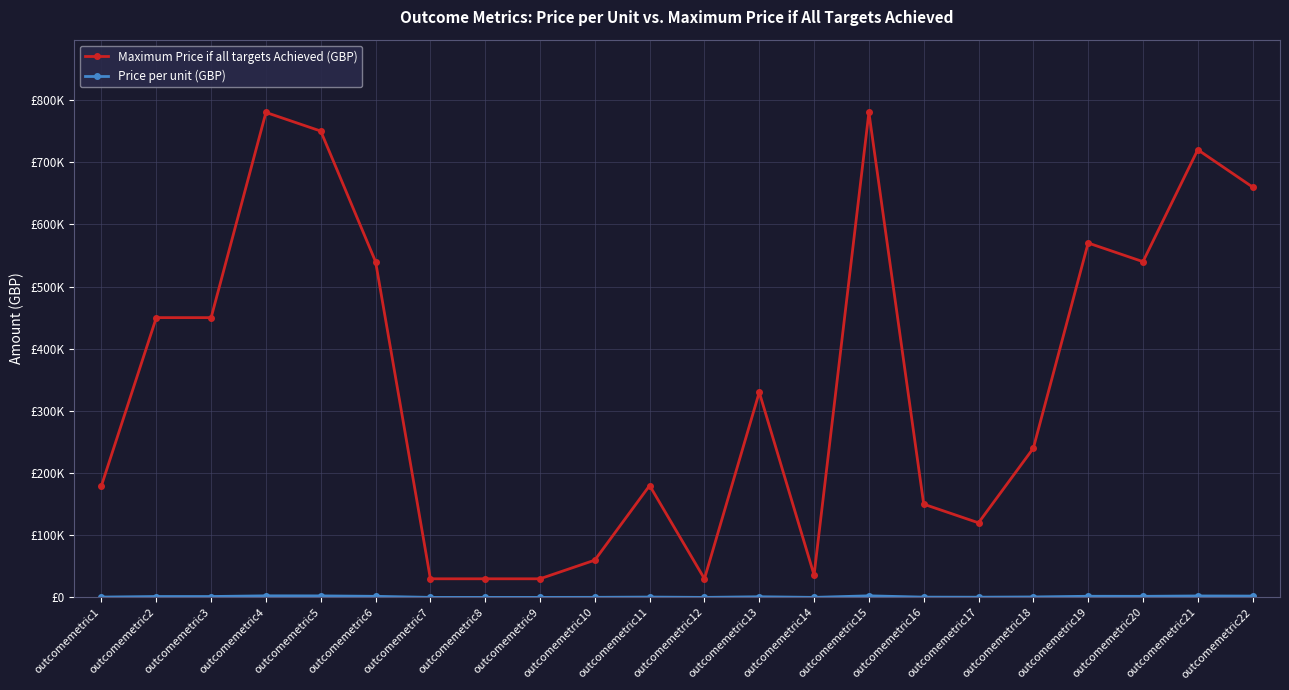

Is this an area chart (filled region under the line)?

No